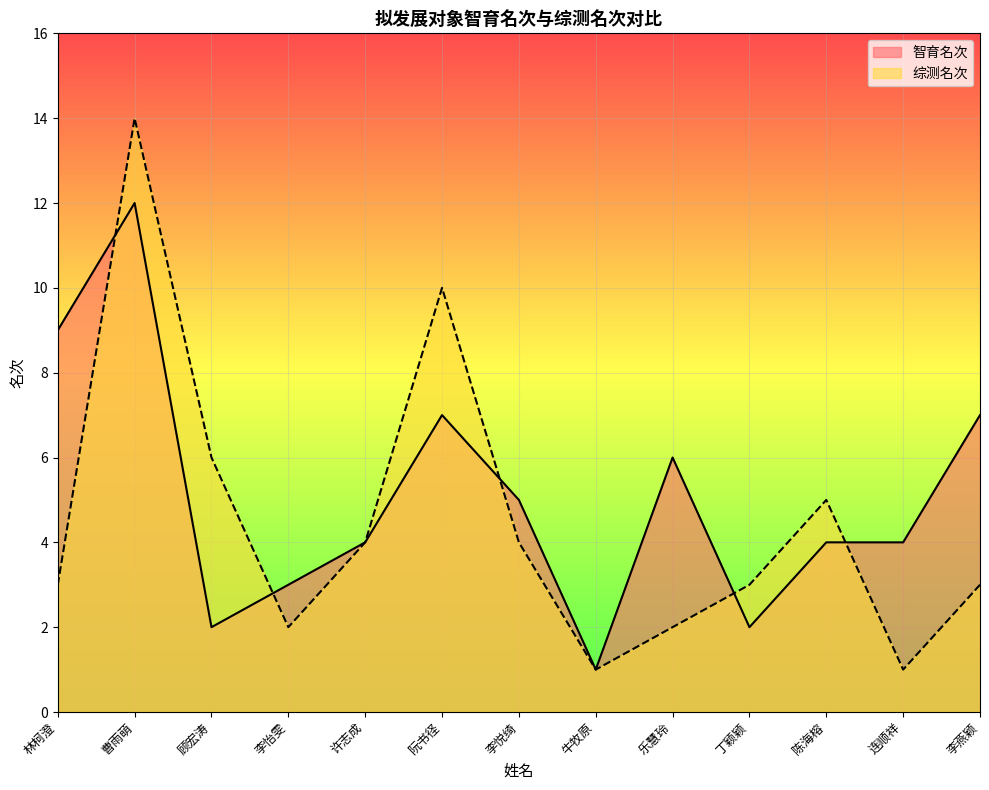

What position from the left is 林柯澄?

1